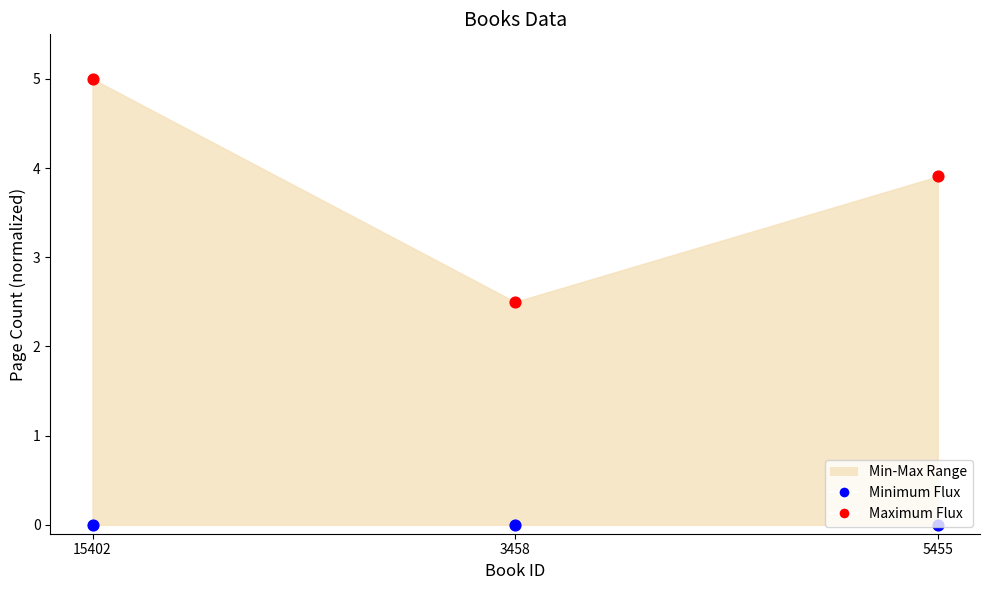

At which category is the sum across all series the highest?

15402